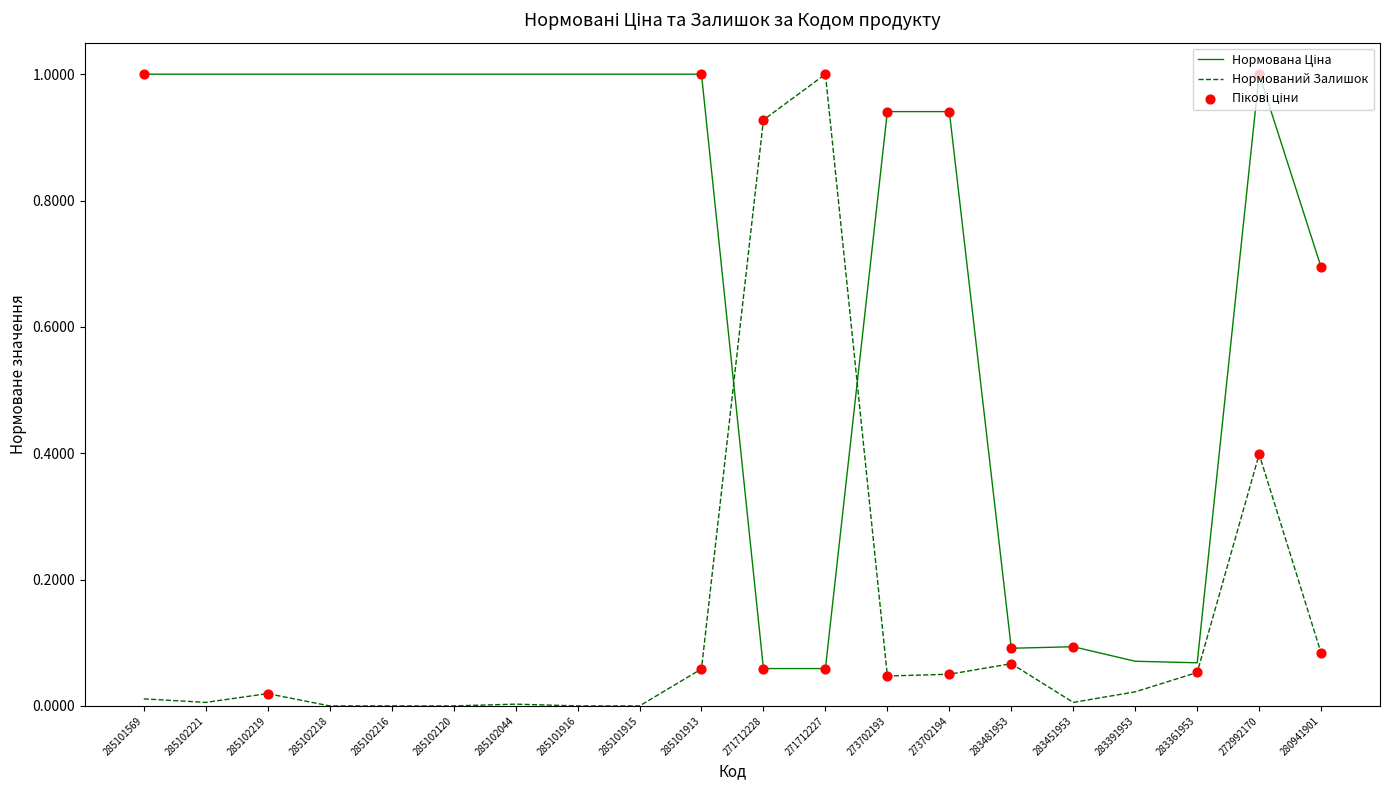

What is the total value across all series at 273702193?

1.0